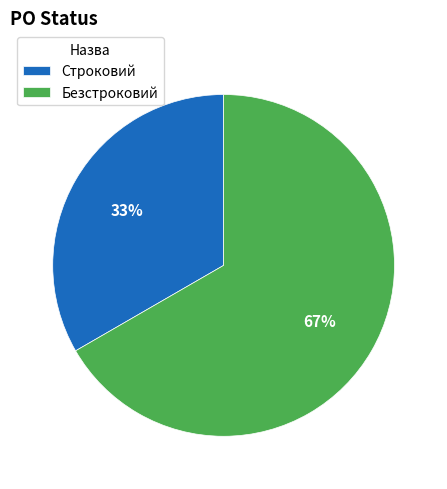

How many segments does this pie chart have?

2